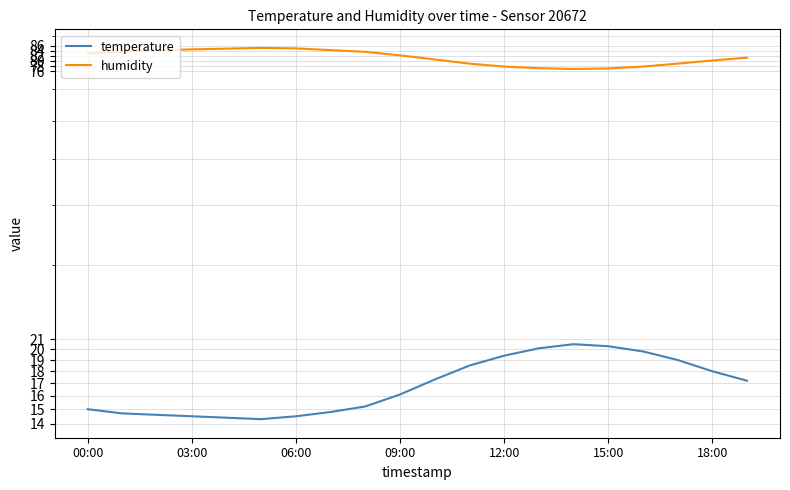

What is the sum of the temperature values at 7 and 18?

32.8